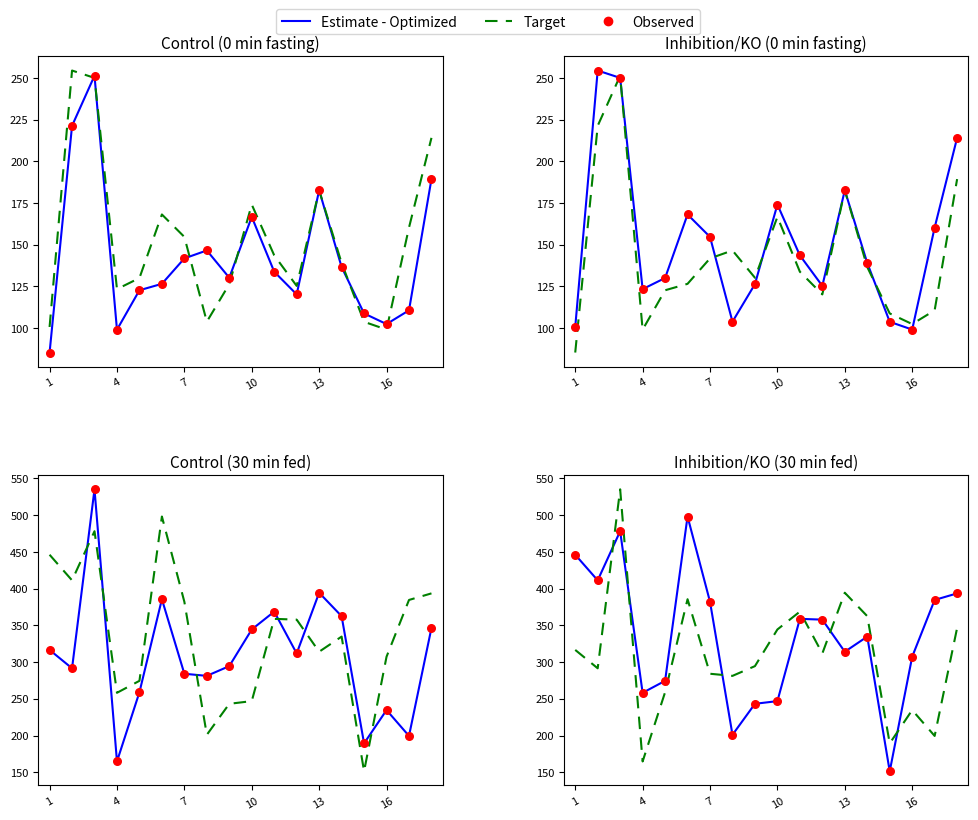

What are all the series names shown in the legend?

Estimate - Optimized, Target, Observed